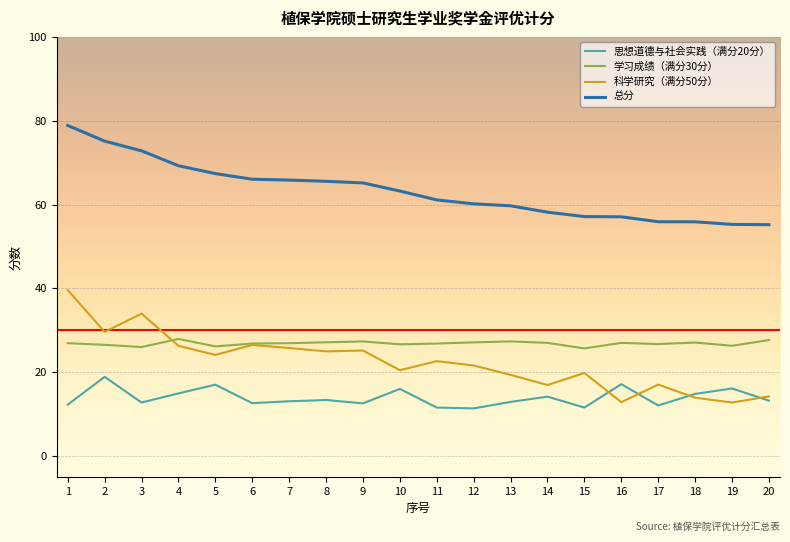

Is the value of 思想道德与社会实践（满分20分） at 16 greater than the value of 科学研究（满分50分） at 20?

Yes